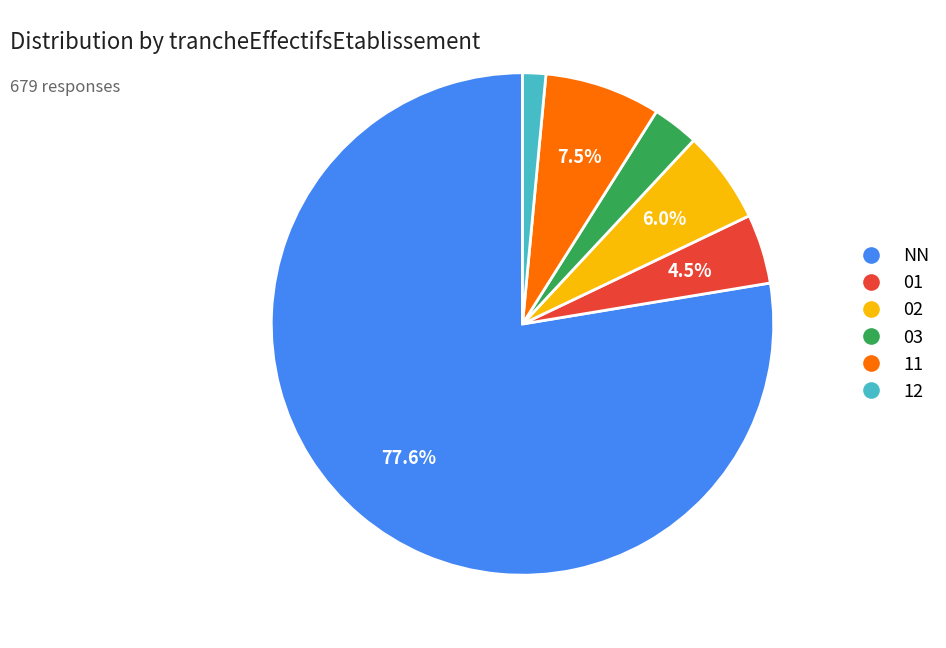

Rank the categories by value from lowest to highest.

12, 03, 01, 02, 11, NN